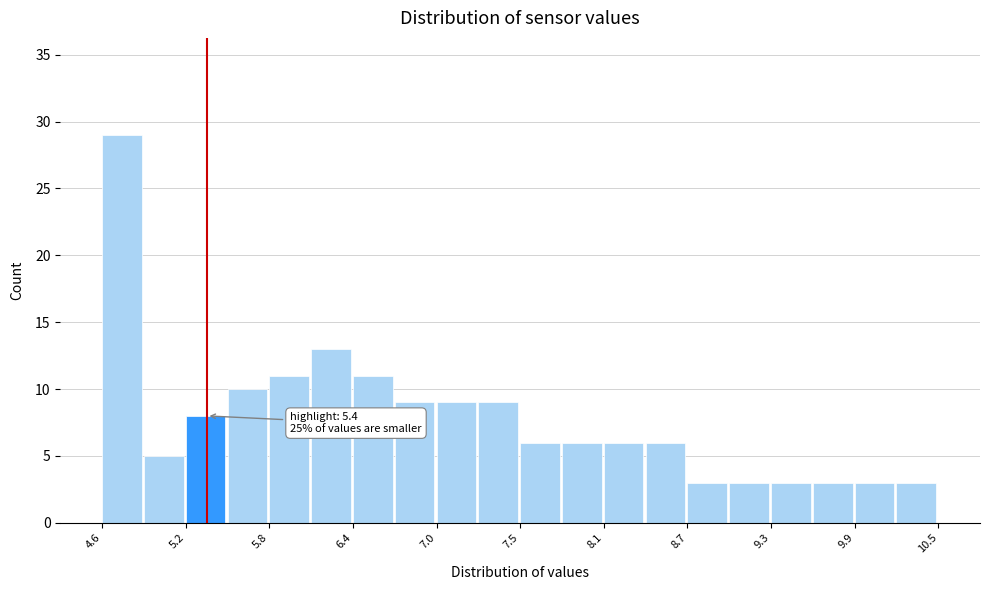

Read against the x-axis, roughly where is the centre of the tallest bar?

4.7